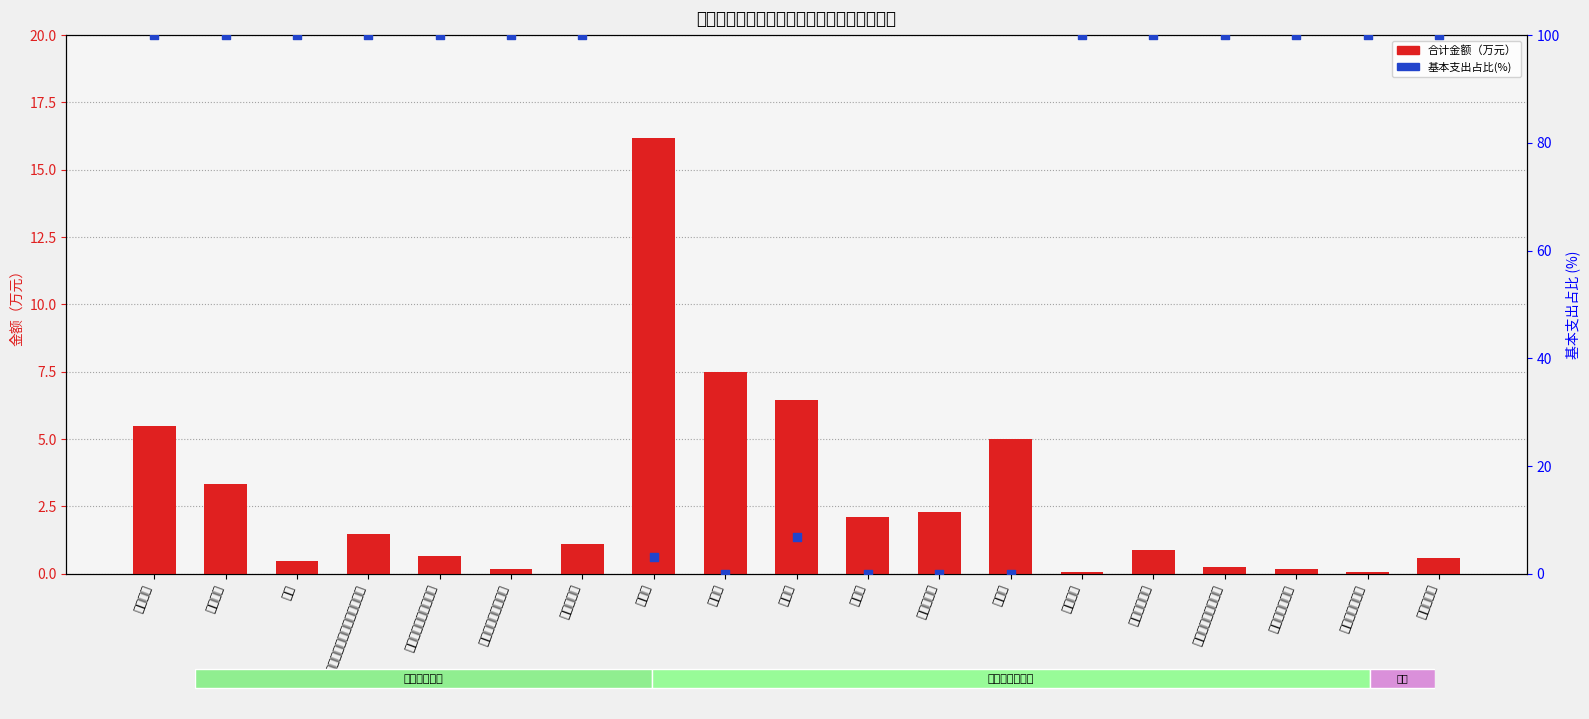

Which series has the widest spread of Y values?

基本支出占比